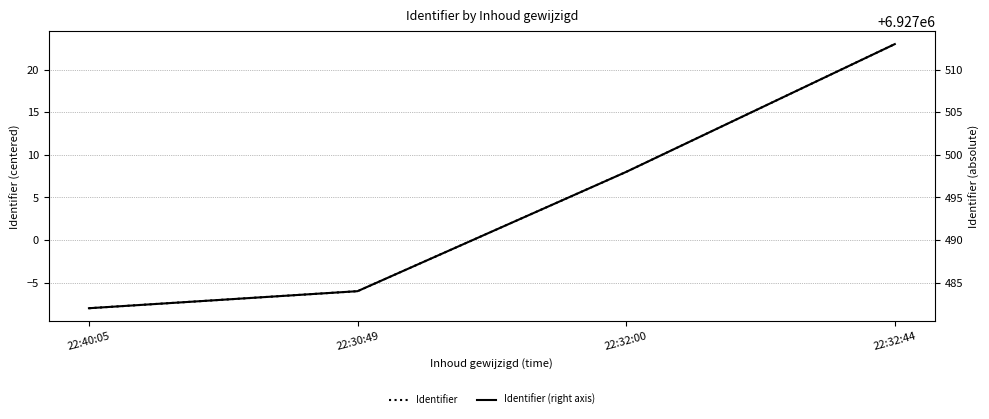

True or false: Identifier has more than 0 points higher than both neighbors.

False